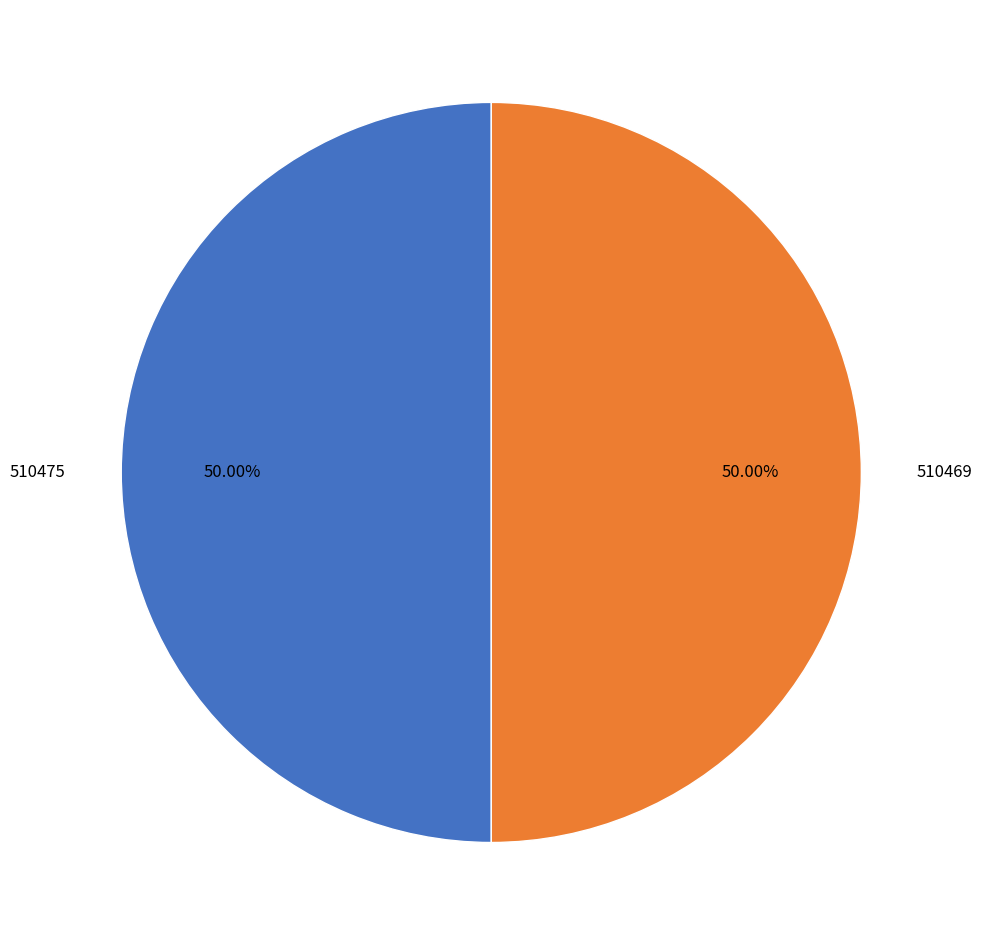

Approximately how many times larger is the value at 510475 compared to 510469?

1.0